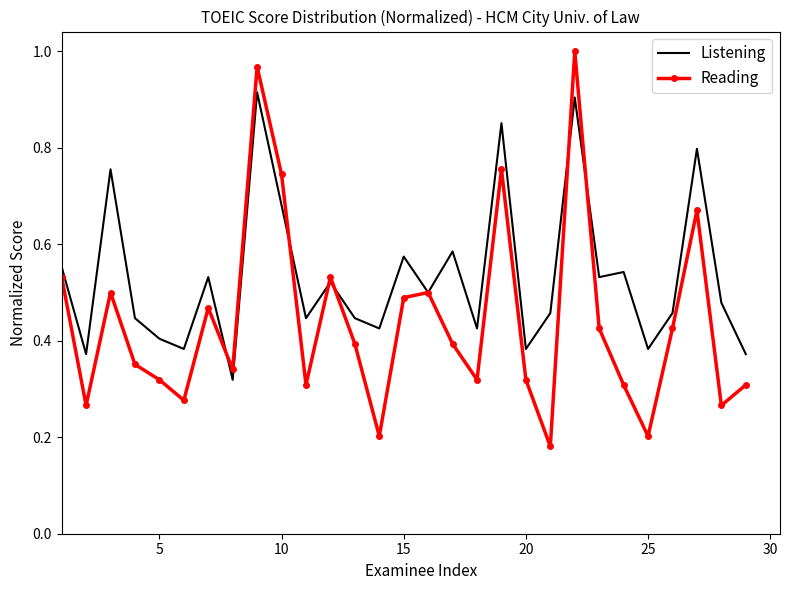

Which series has the largest total across all categories?

Listening